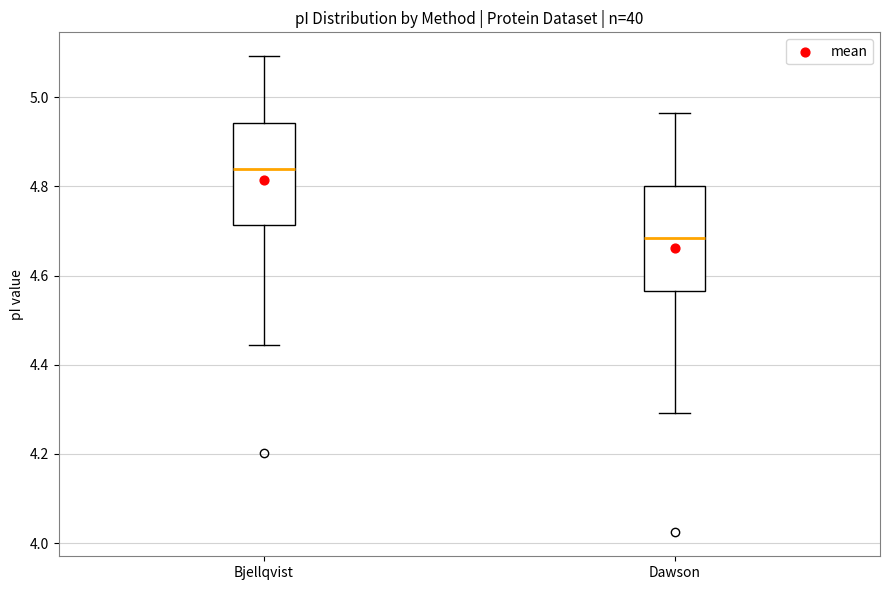

Reading left to right, read every box against the y-axis: the position of its median line, the range the box covers, and the ends of its whiskers. The values are not printed on the chart, so give them approximately, as read against the axis.

Bjellqvist: median 4.84, box 4.72 to 4.94, whiskers 4.44 to 5.10
Dawson: median 4.68, box 4.56 to 4.80, whiskers 4.30 to 4.96